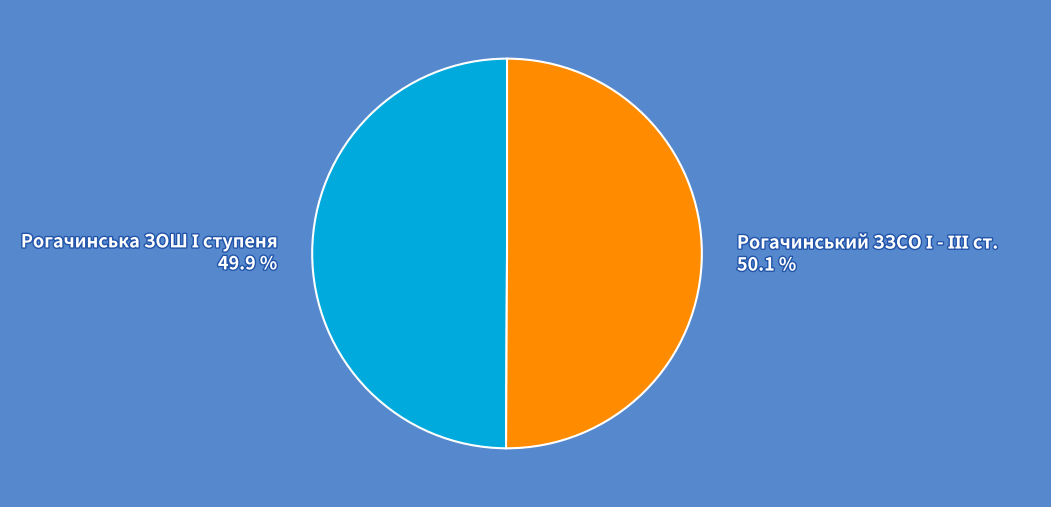

Is there any slice that represents more than half of the pie?

Yes